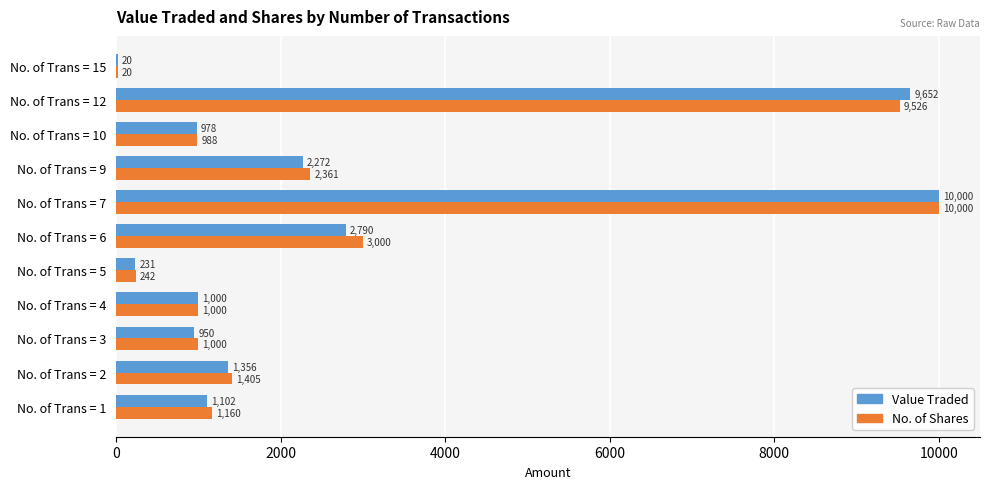

Which series has the largest total across all categories?

No. of Shares